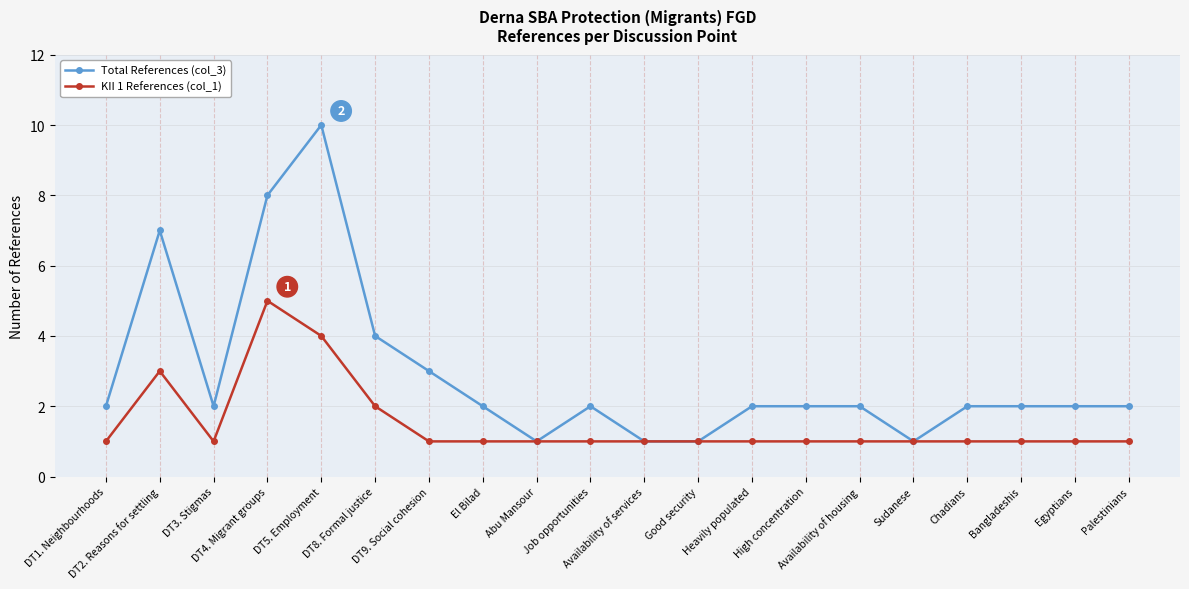

At which label is KII 1 References (col_1) closest to 3?

DT2. Reasons for settling